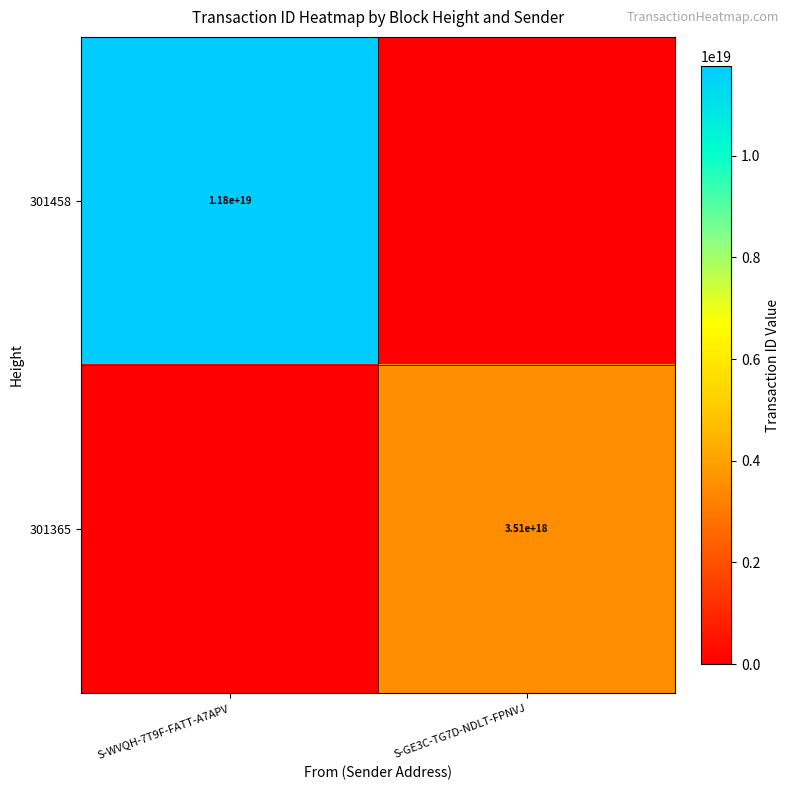

Which label corresponds to the largest value in the chart?

S-WVQH-7T9F-FATT-A7APV